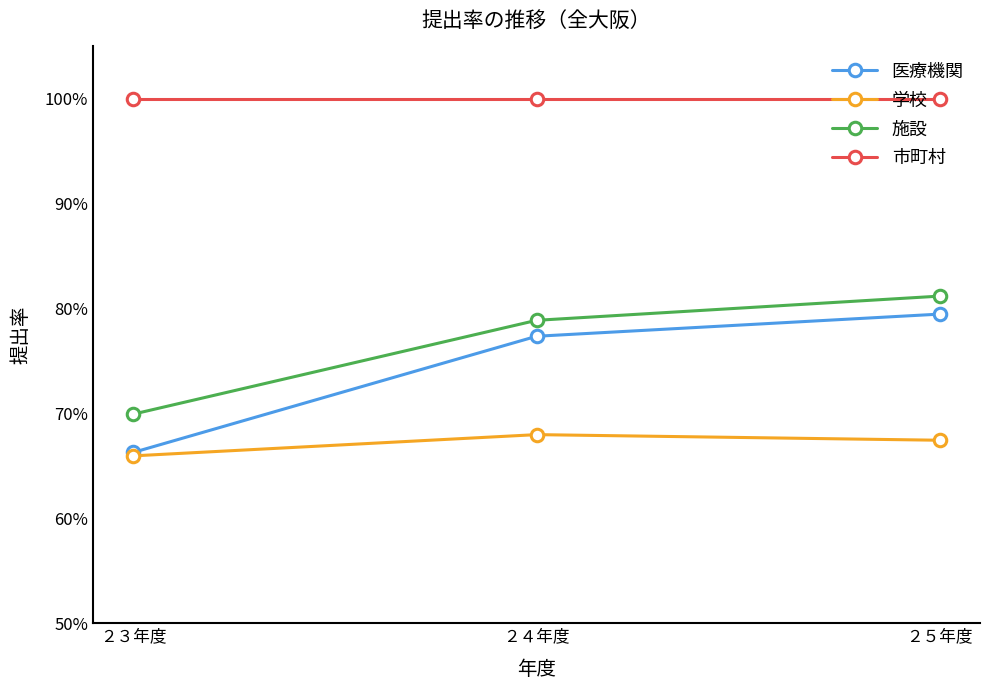

Is the value of 施設 at ２４年度 greater than the value of 医療機関 at ２３年度?

Yes